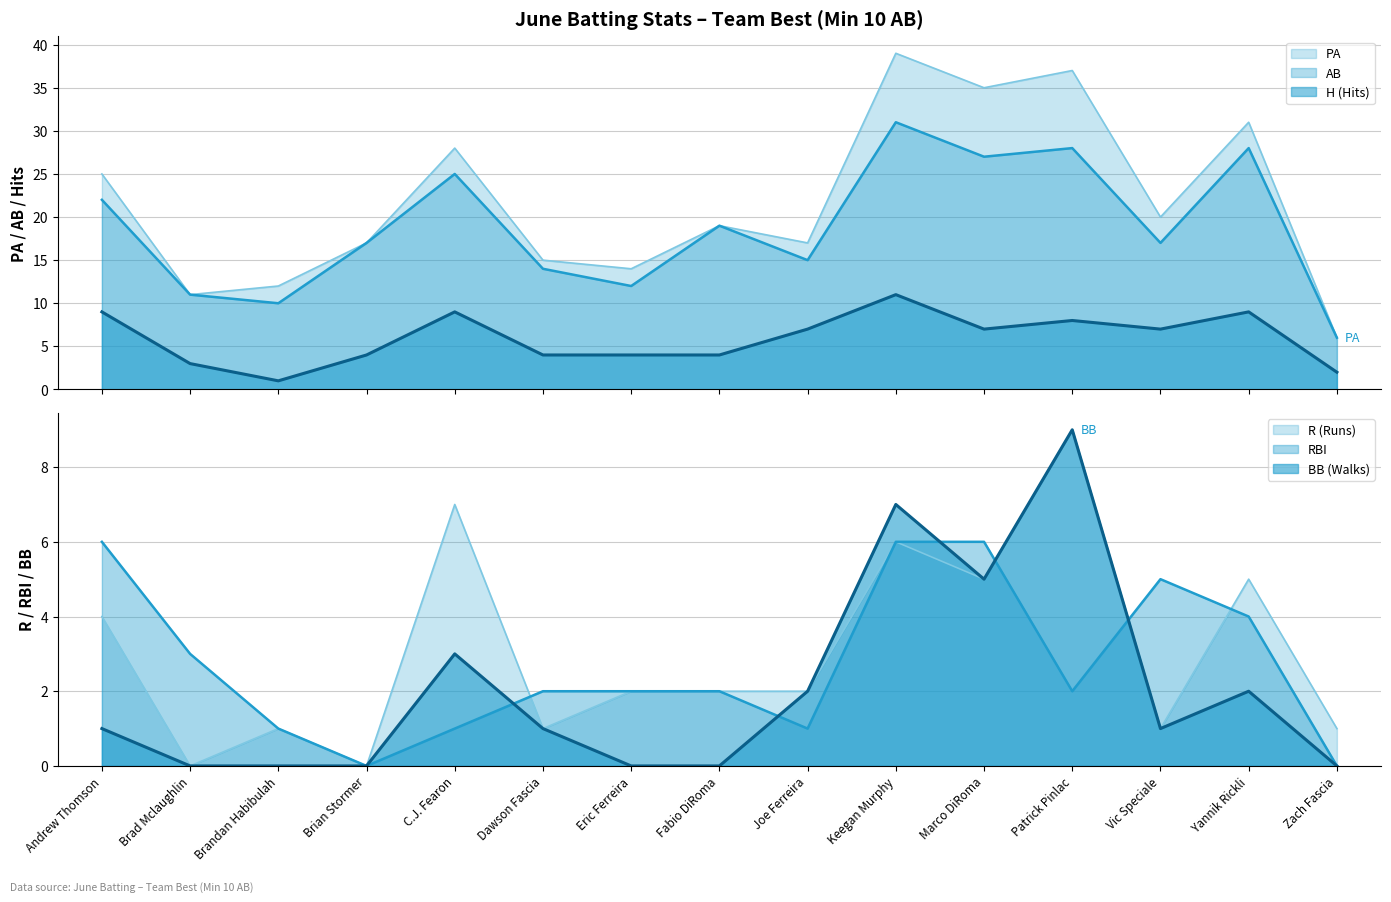

Rank the series at Joe Ferreira from highest to lowest value.

PA, AB, H, R, BB, RBI